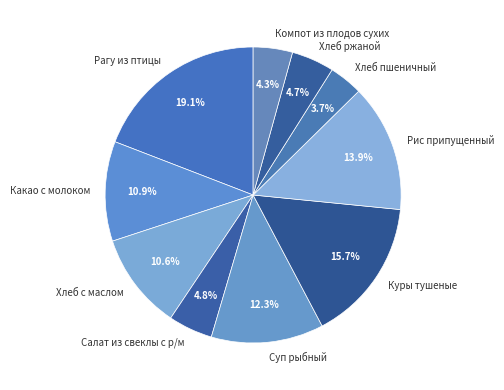

Approximately how many times larger is the value at Рагу из птицы compared to Рис припущенный?

1.4